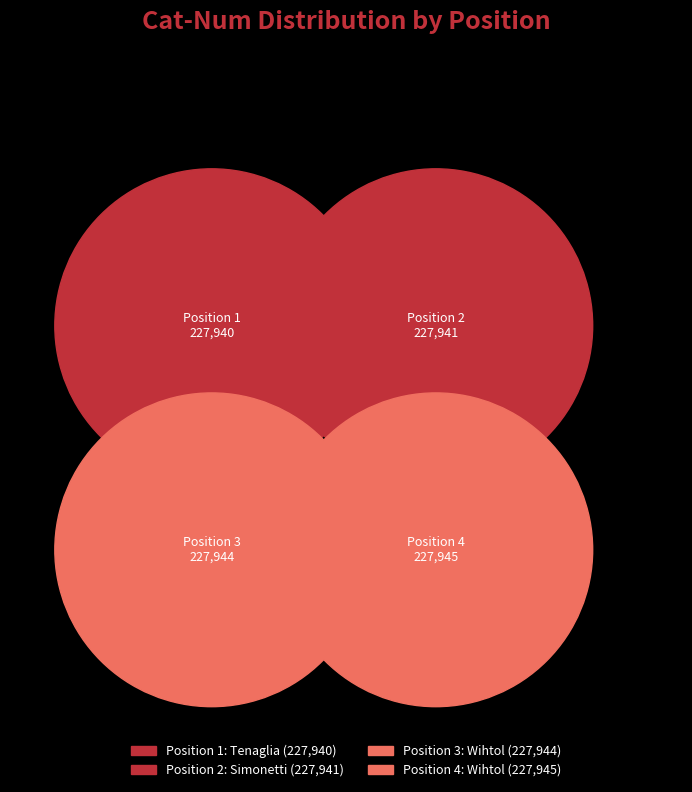

Which category has the smallest portion of the pie?

1